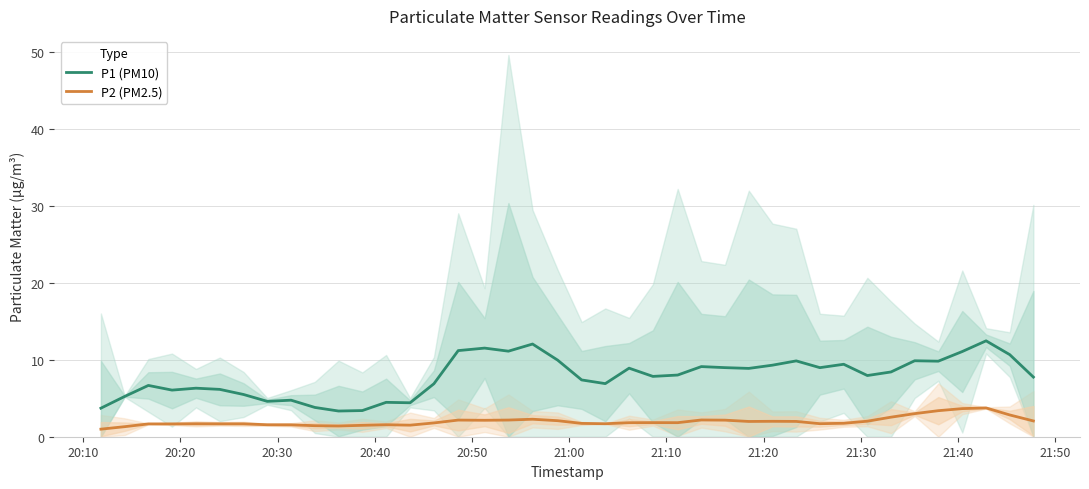

What is the minimum value for P1 (PM10)?

3.3